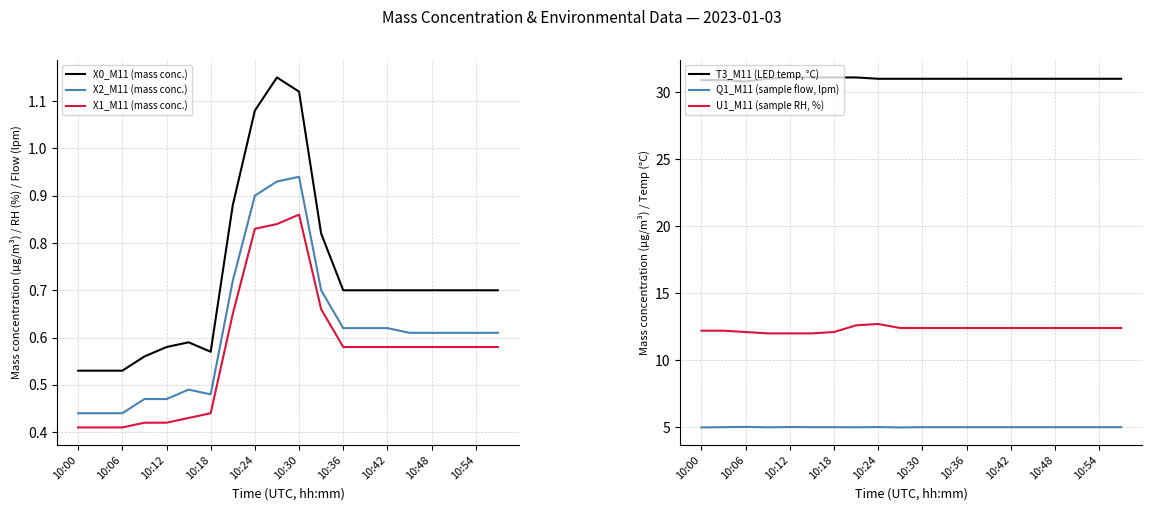

Reading left to right, transcribe all the data shown in this chart.

X0_M11 (mass conc.): 0.5	0.5	0.5	0.6	0.6	0.6	0.6	0.9	1.1	1.1	1.1	0.8	0.7	0.7	0.7	0.7	0.7	0.7	0.7	0.7
X2_M11 (mass conc.): 0.4	0.4	0.4	0.5	0.5	0.5	0.5	0.7	0.9	0.9	0.9	0.7	0.6	0.6	0.6	0.6	0.6	0.6	0.6	0.6
X1_M11 (mass conc.): 0.4	0.4	0.4	0.4	0.4	0.4	0.4	0.7	0.8	0.8	0.9	0.7	0.6	0.6	0.6	0.6	0.6	0.6	0.6	0.6
T3_M11 (LED temp, °C): 30.9	30.9	30.8	31.0	31.1	31.1	31.1	31.1	31.0	31.0	31.0	31.0	31.0	31.0	31.0	31.0	31.0	31.0	31.0	31.0
Q1_M11 (sample flow, lpm): 5.0	5.0	5.0	5.0	5.0	5.0	5.0	5.0	5.0	5.0	5.0	5.0	5.0	5.0	5.0	5.0	5.0	5.0	5.0	5.0
U1_M11 (sample RH, %): 12.2	12.2	12.1	12.0	12.0	12.0	12.1	12.6	12.7	12.4	12.4	12.4	12.4	12.4	12.4	12.4	12.4	12.4	12.4	12.4